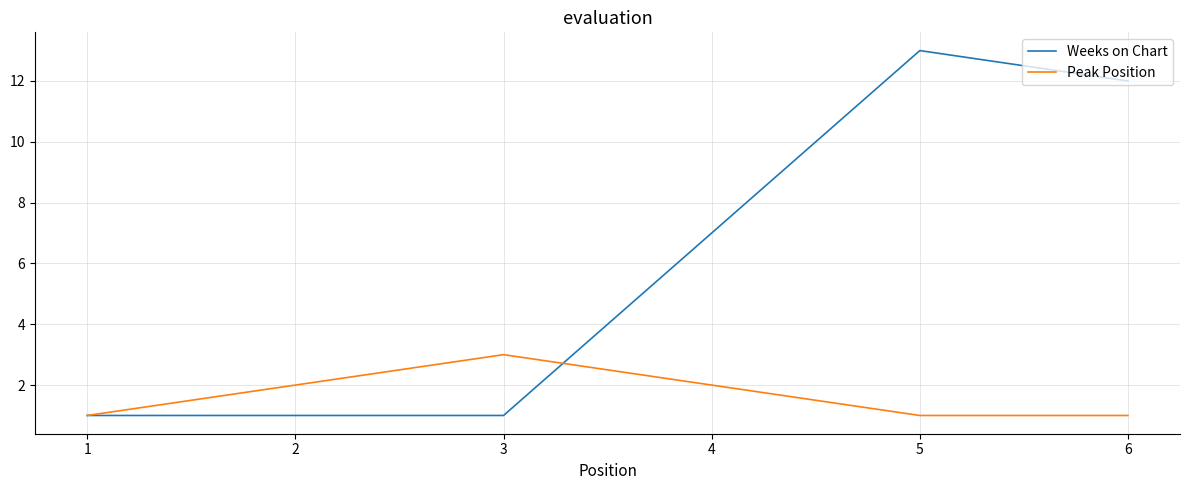

What is the greatest value displayed?

13